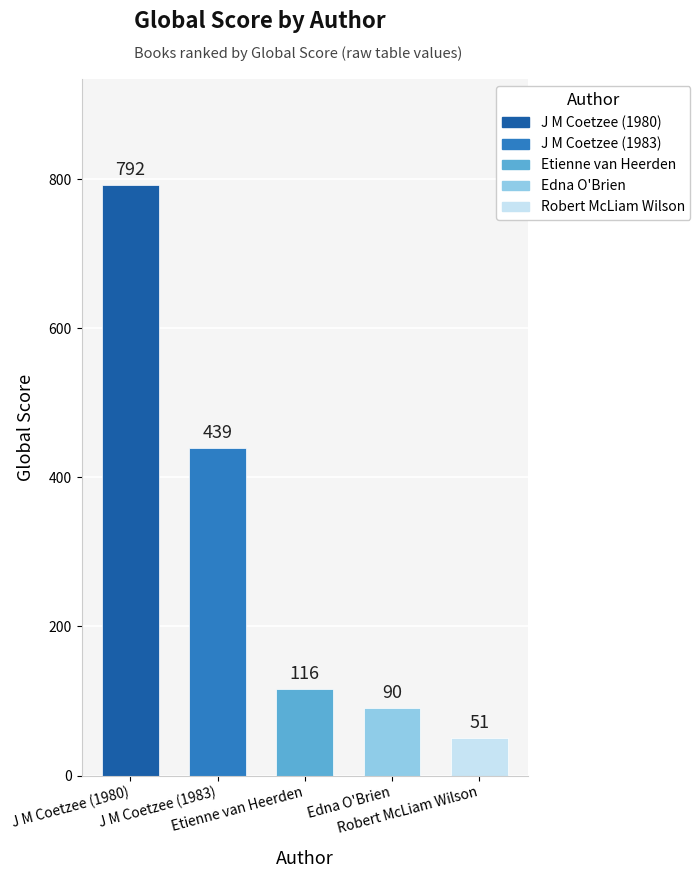

What is the average value?

298